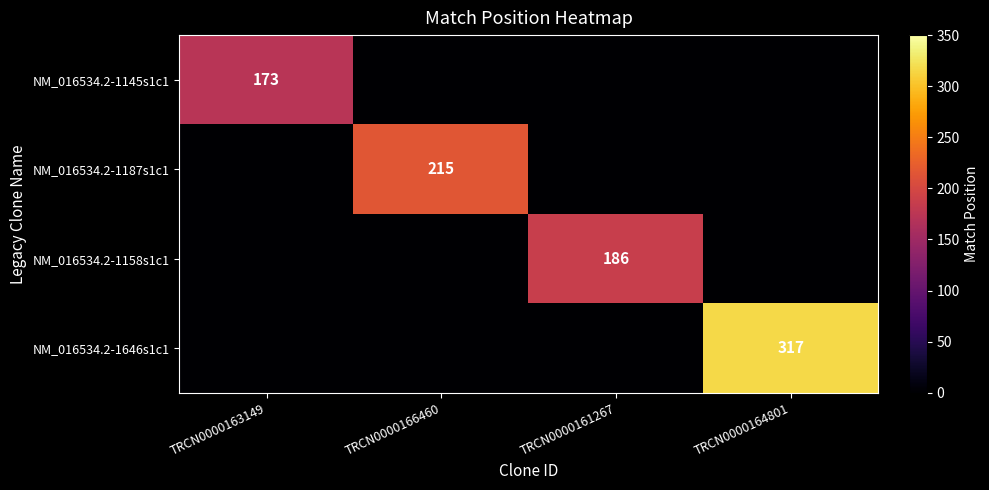

True or false: NM_016534.2-1158s1c1 has a value of 277 at TRCN0000161267.

False